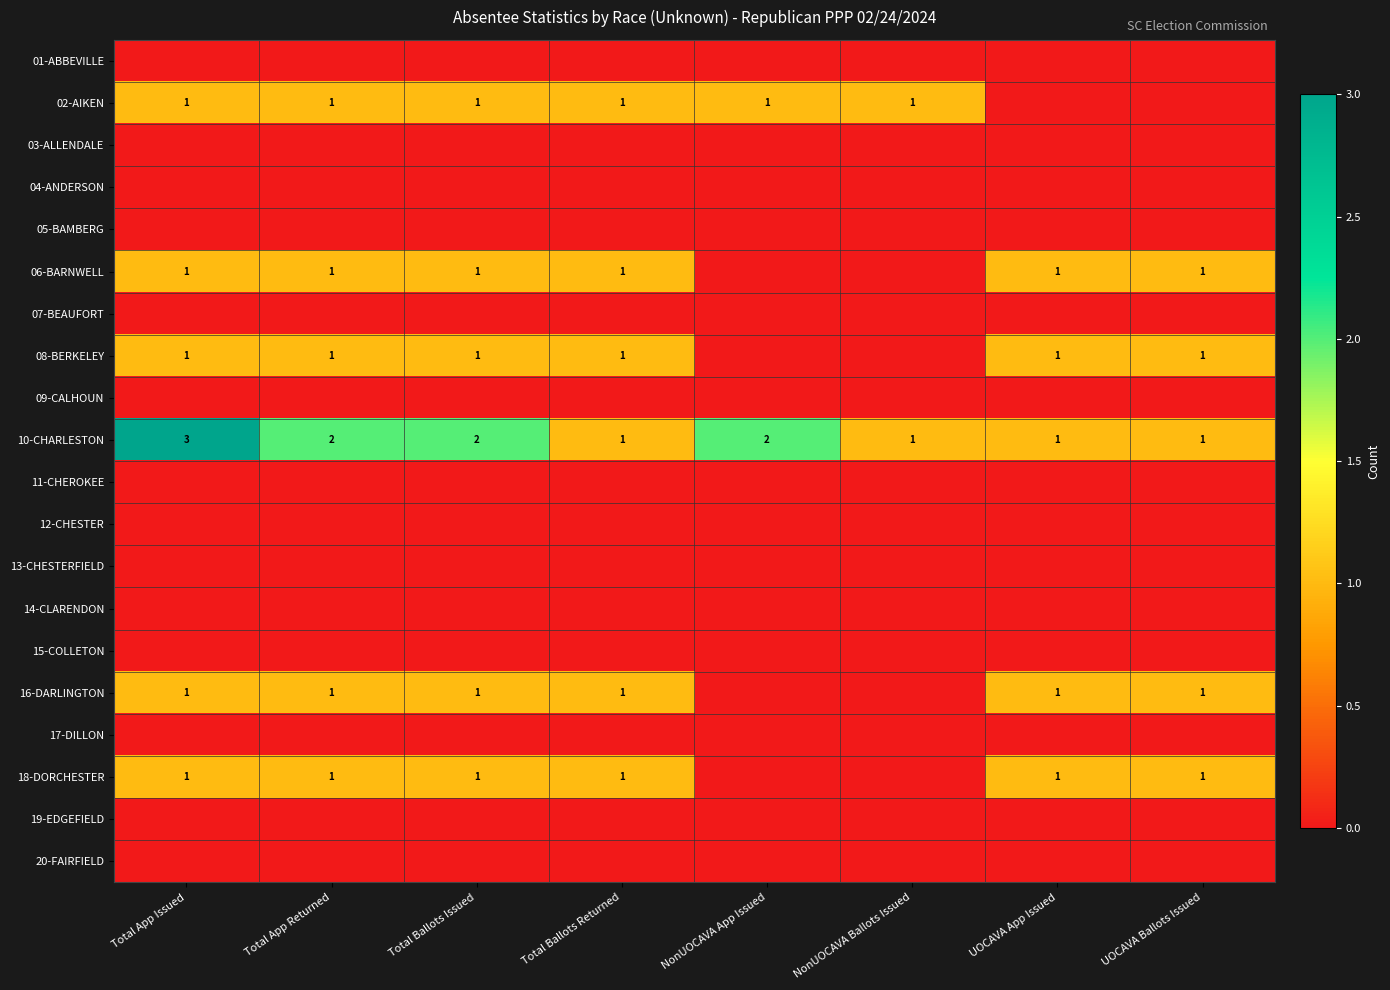

Is it true that 18-DORCHESTER equals 1 at Total App Issued?

True